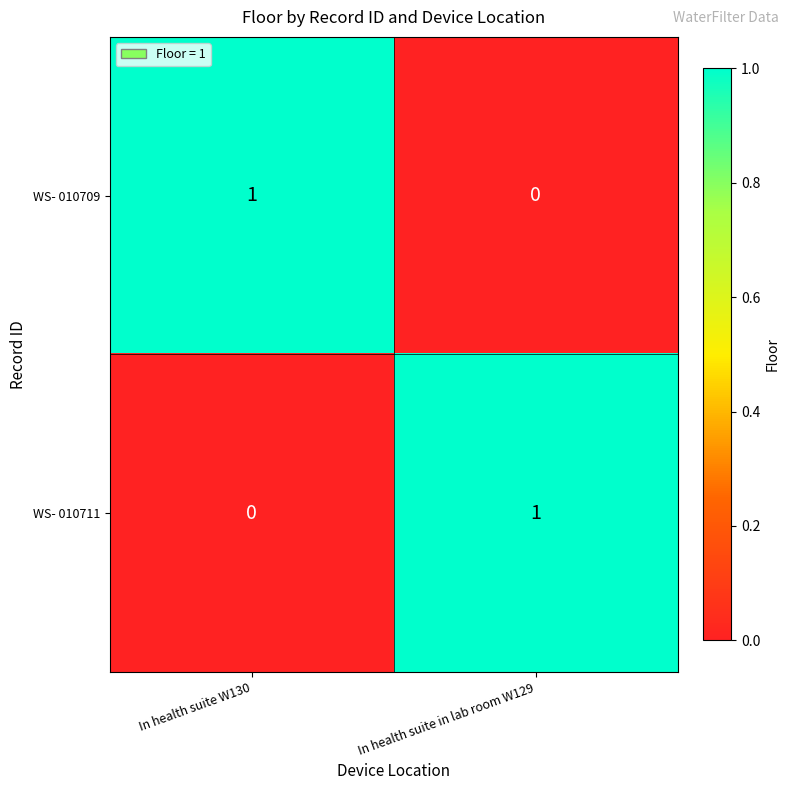

The value of WS- 010709 at In health suite in lab room W129 is 0. True or false?

True